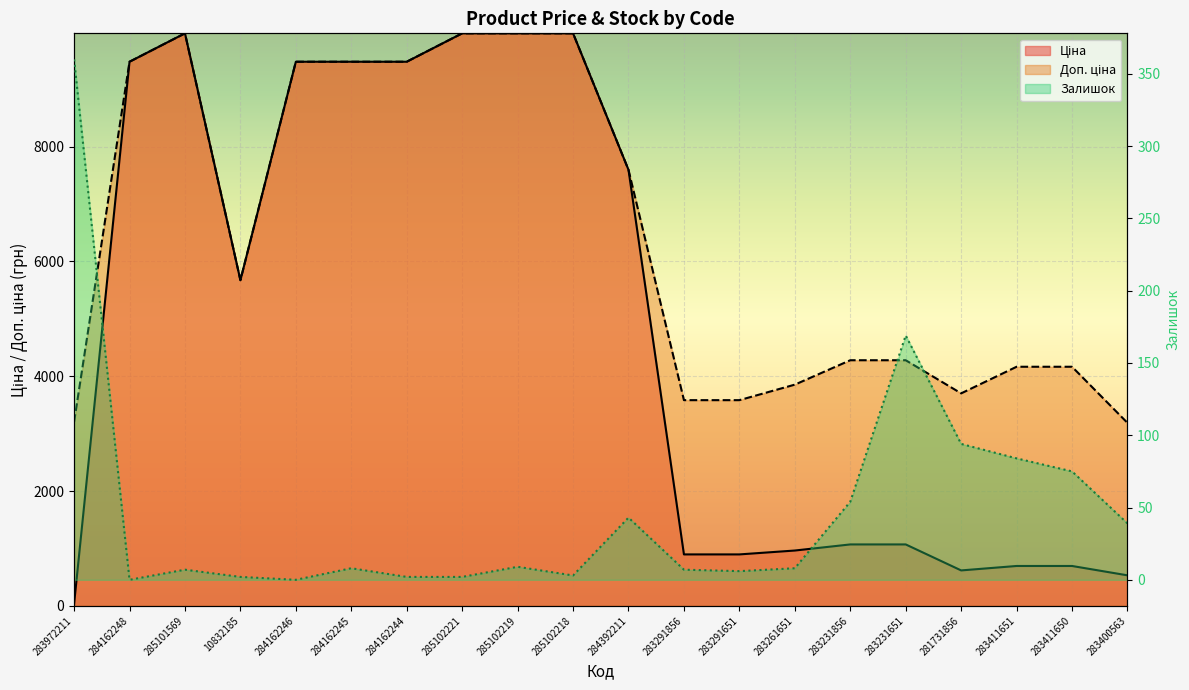

How many distinct data groups are displayed?

3